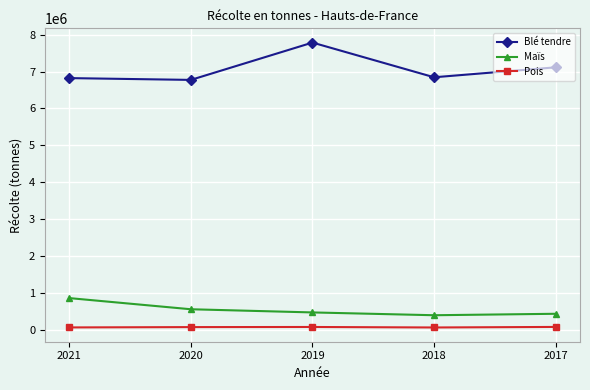

What is the minimum value shown in the chart?

76436.5